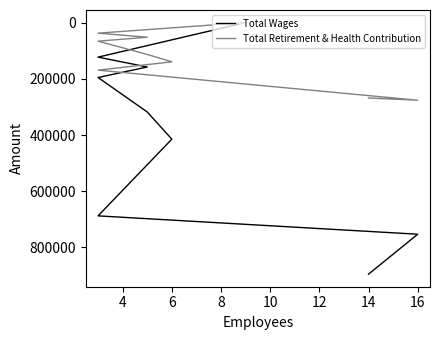

The value of Total Retirement & Health Contribution at 18 is -135623. True or false?

False